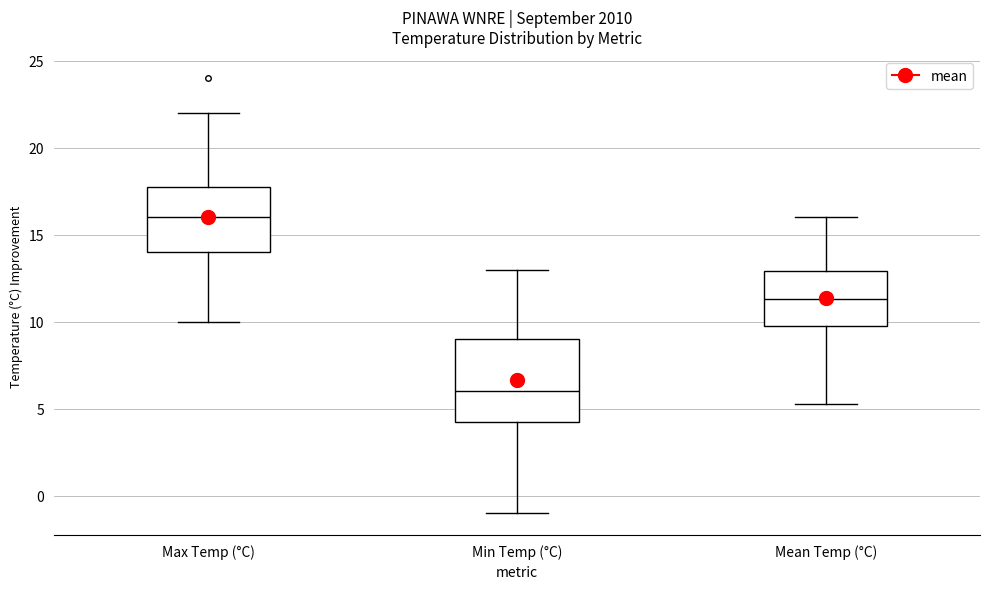

Which box's median line is the lowest?

Min Temp (°C)